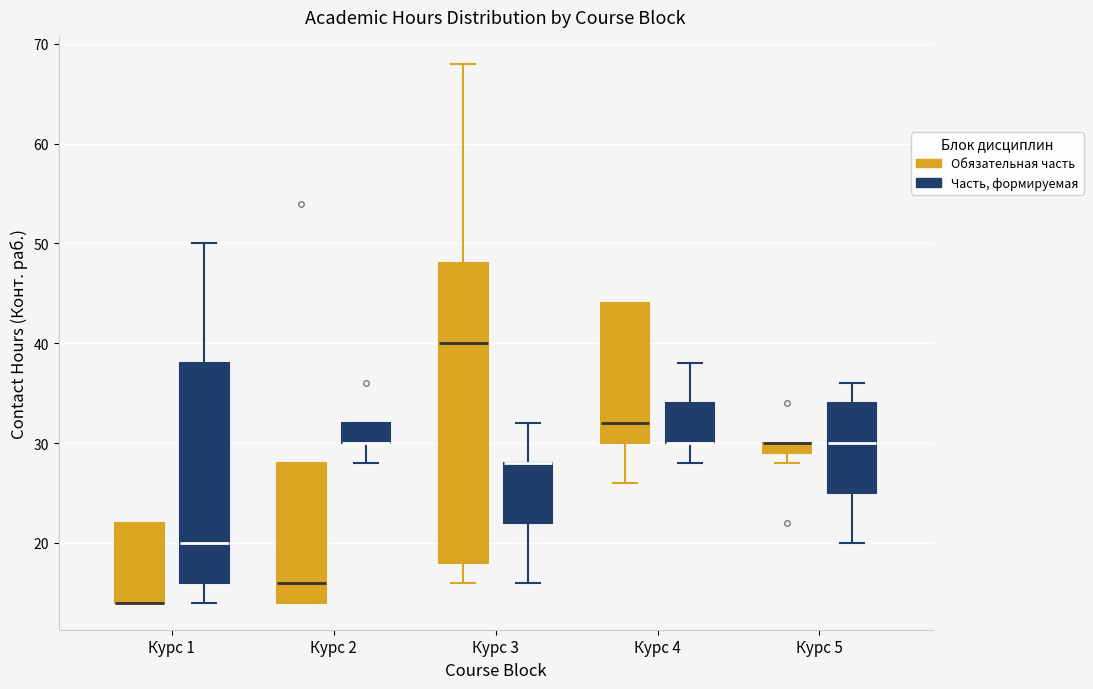

Which box is the tallest, from its lower edge to its upper edge?

Курс 3 (Обязательная часть)